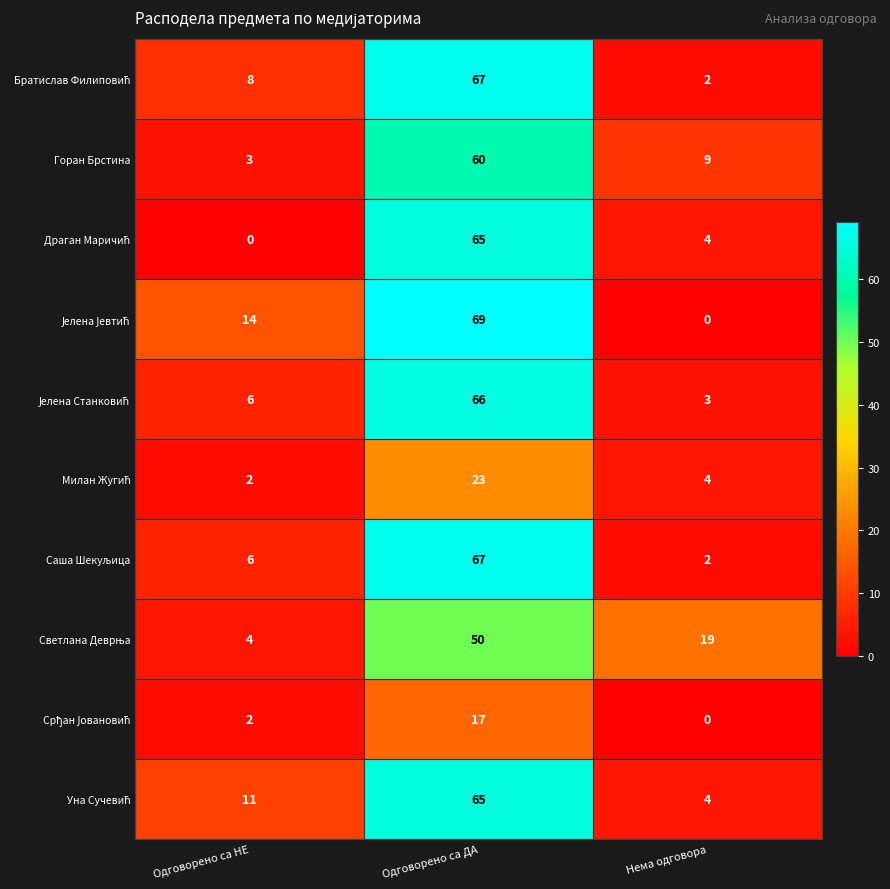

What is the total value across all series at Одговорено са ДА?

549